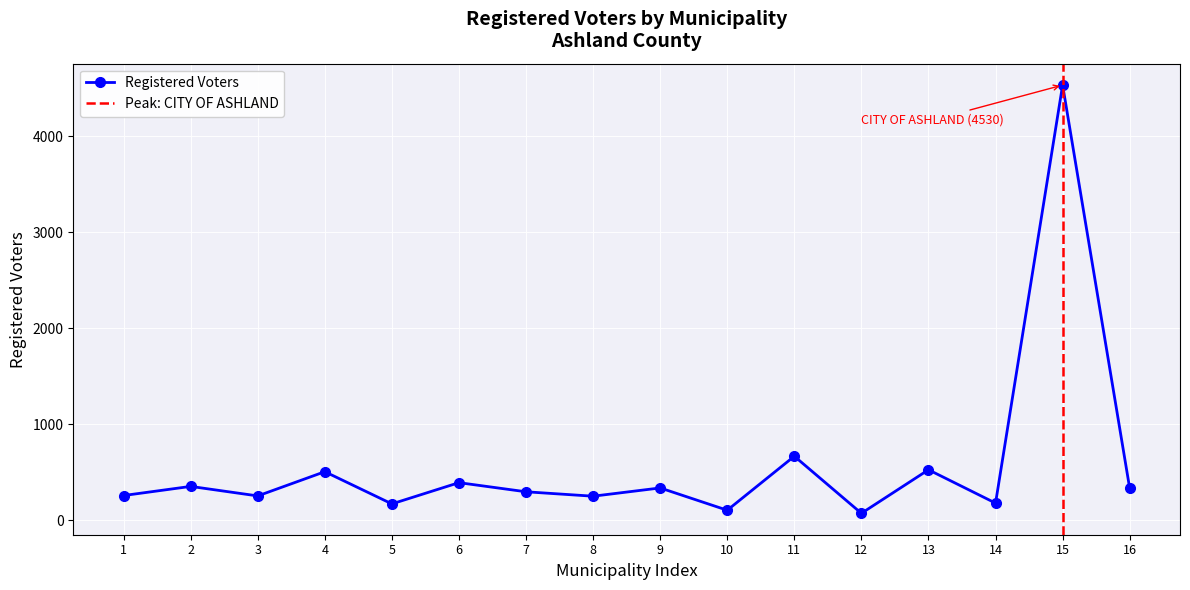

True or false: Registered Voters has more than 2 points higher than both neighbors.

True